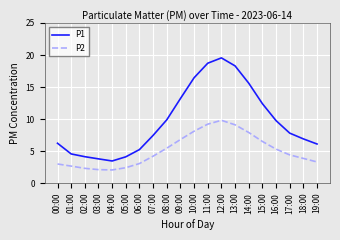

What is the maximum value for P2?

9.8